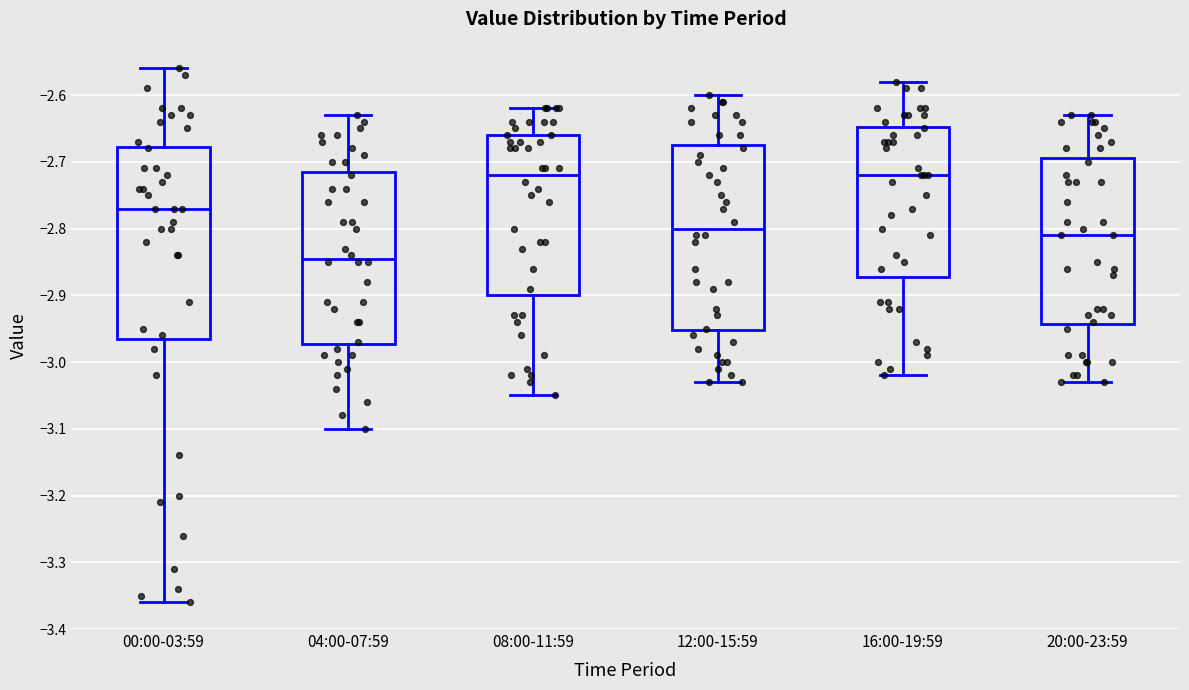

Reading left to right, read every box against the y-axis: the position of its median line, the range the box covers, and the ends of its whiskers. The values are not printed on the chart, so give them approximately, as read against the axis.

00:00-03:59: median -2.77, box -2.96 to -2.68, whiskers -3.36 to -2.56
04:00-07:59: median -2.84, box -2.97 to -2.71, whiskers -3.10 to -2.63
08:00-11:59: median -2.72, box -2.90 to -2.66, whiskers -3.05 to -2.62
12:00-15:59: median -2.80, box -2.95 to -2.67, whiskers -3.03 to -2.60
16:00-19:59: median -2.72, box -2.87 to -2.65, whiskers -3.02 to -2.58
20:00-23:59: median -2.81, box -2.94 to -2.69, whiskers -3.03 to -2.63